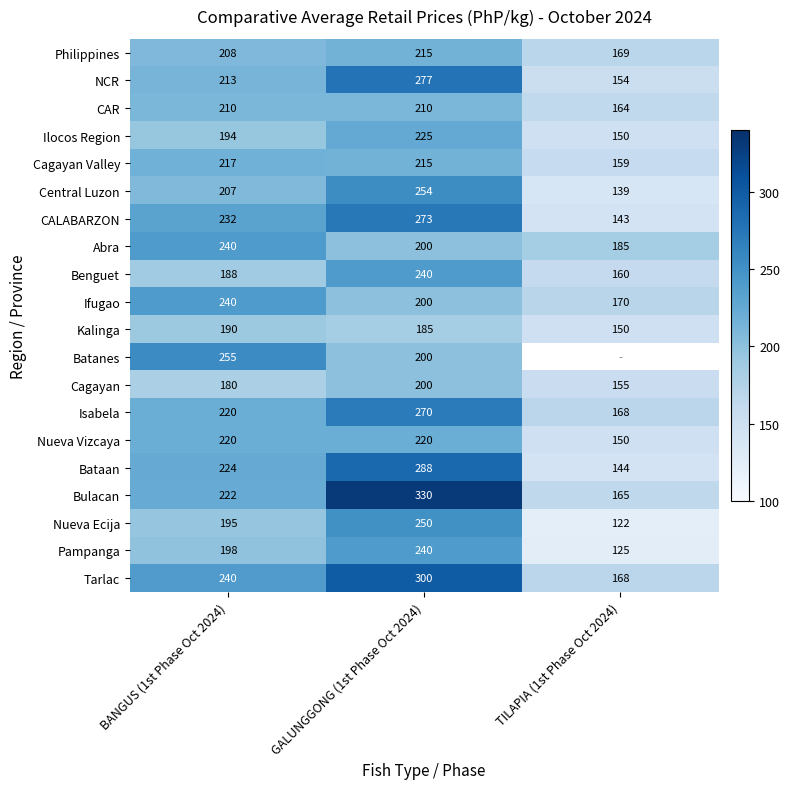

The Cagayan series shows 180.0 at BANGUS (1st Phase Oct 2024). True or false?

True